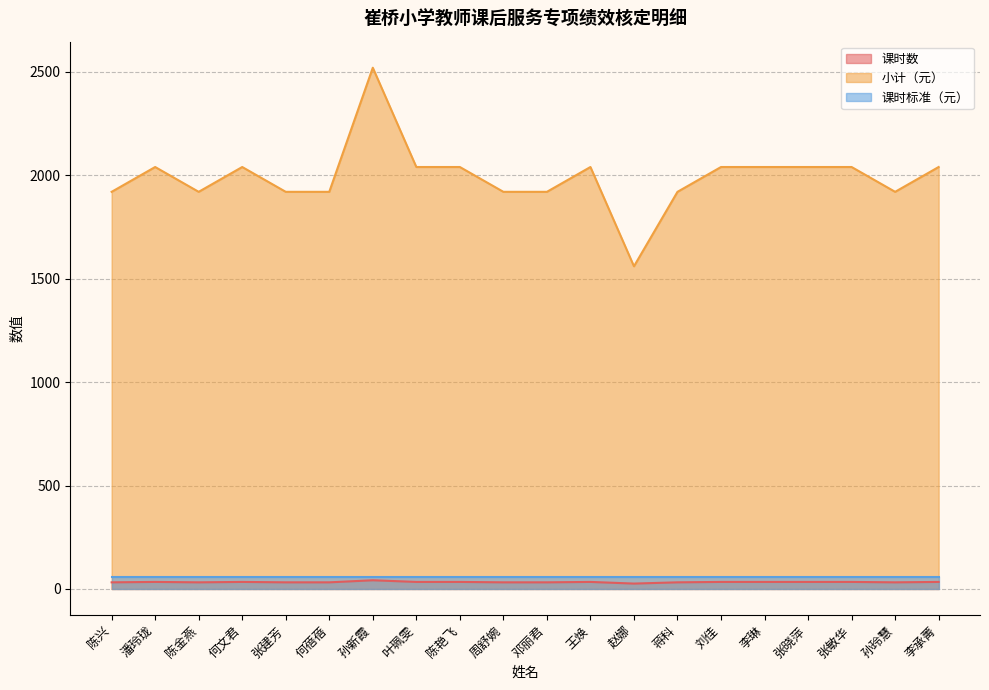

Where does the 小计（元） series first go above 2040?

孙新霞